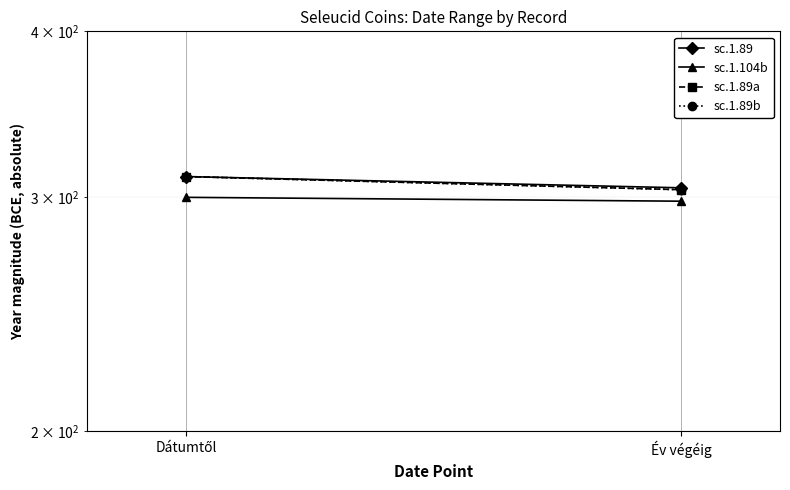

Reading left to right, transcribe all the data shown in this chart.

sc.1.89: Dátumtől=311	Év végéig=305
sc.1.104b: Dátumtől=300	Év végéig=298
sc.1.89a: Dátumtől=311	Év végéig=304
sc.1.89b: Dátumtől=311	Év végéig=304